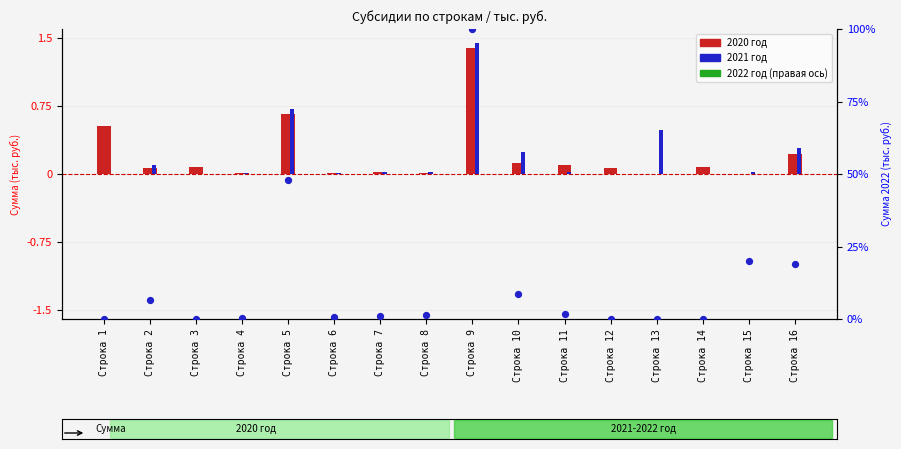

What are all the series names shown in the legend?

2020 год, 2021 год, 2022 год